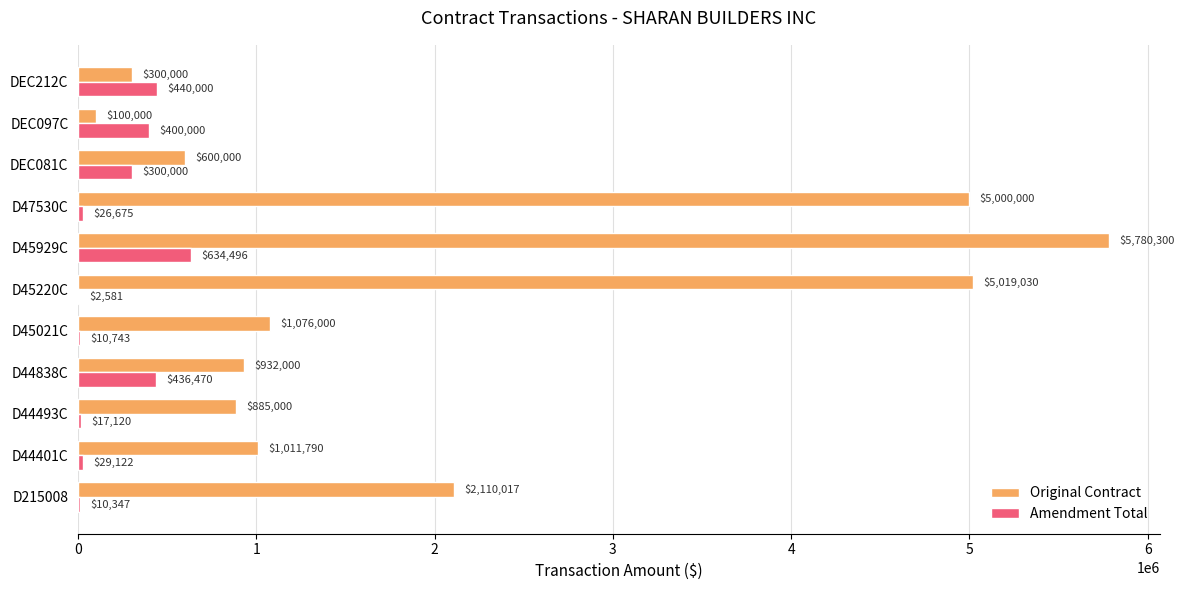

True or false: Original Contract has a value of 5780300 at D45929C.

True